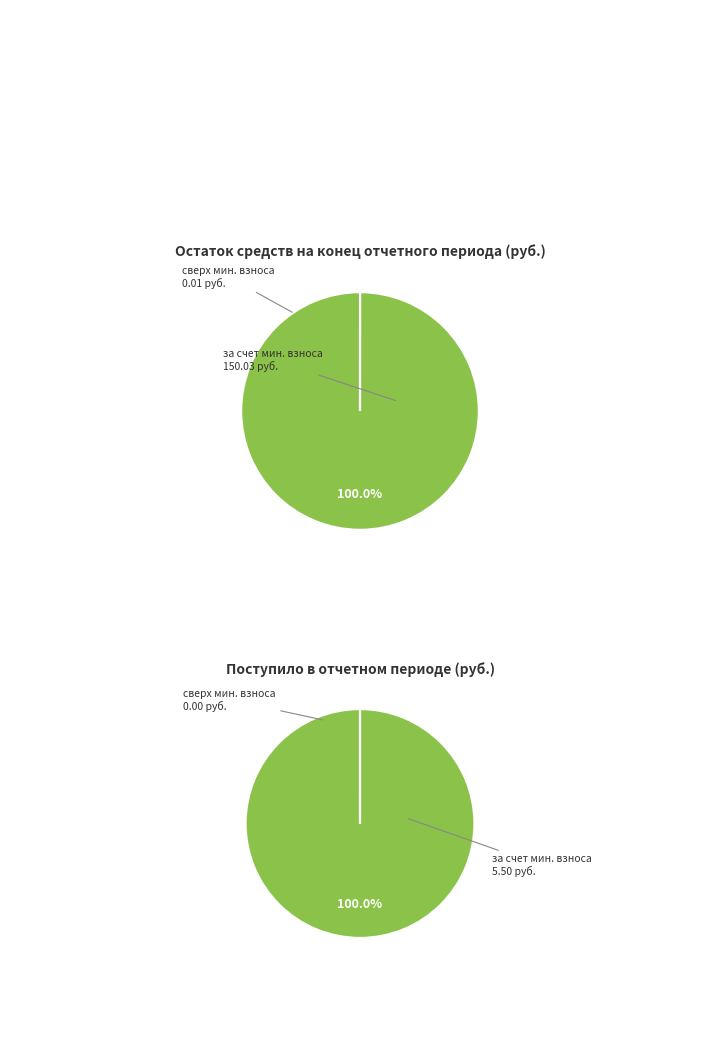

Between сверх минимального размера взноса and за счет минимального взноса, which is larger?

за счет минимального взноса